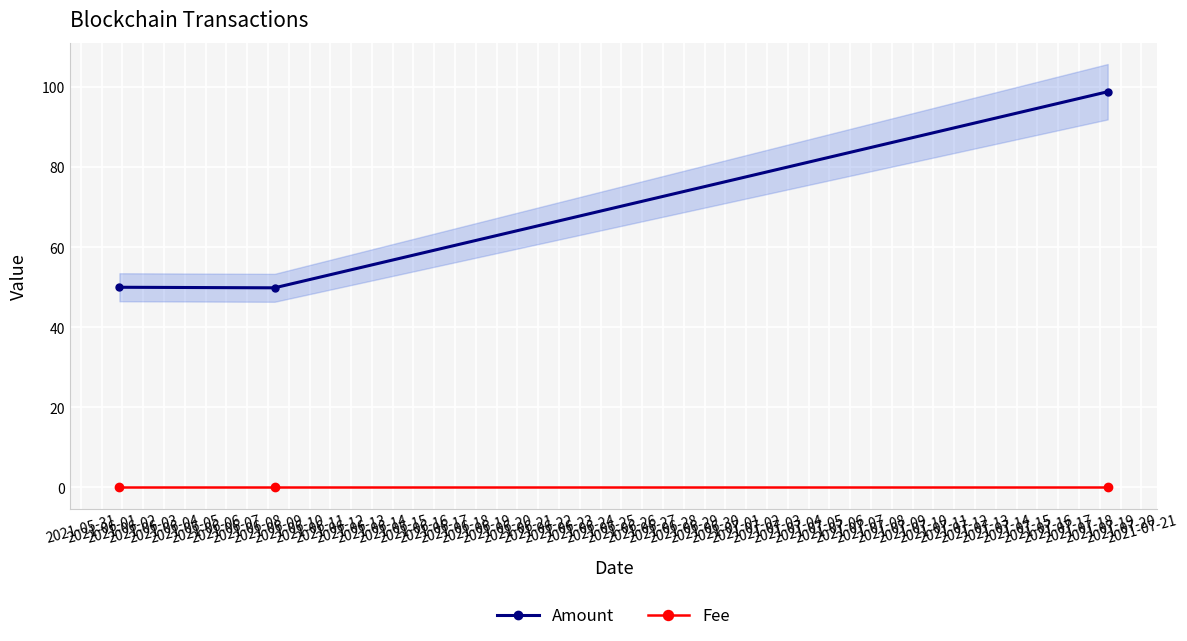

What is the maximum value for Amount?

98.8